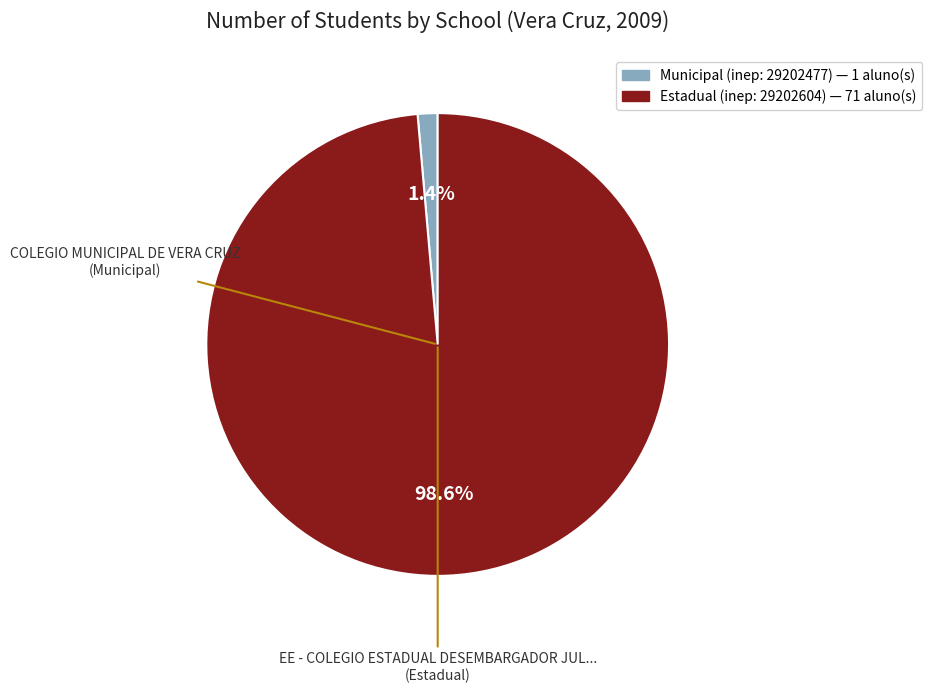

Is there a majority slice in this chart?

Yes